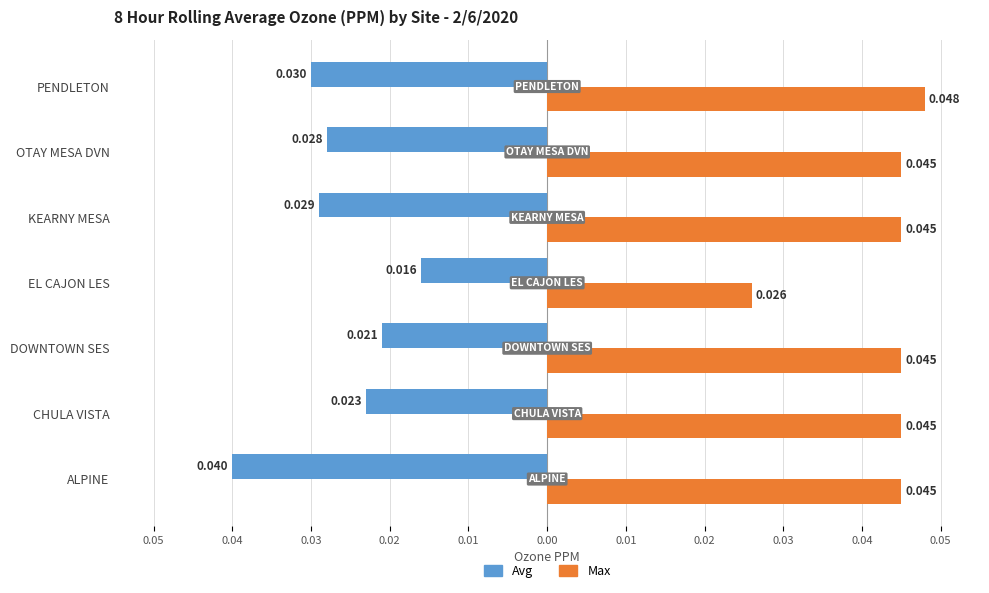

What are all the series names shown in the legend?

Avg, Max